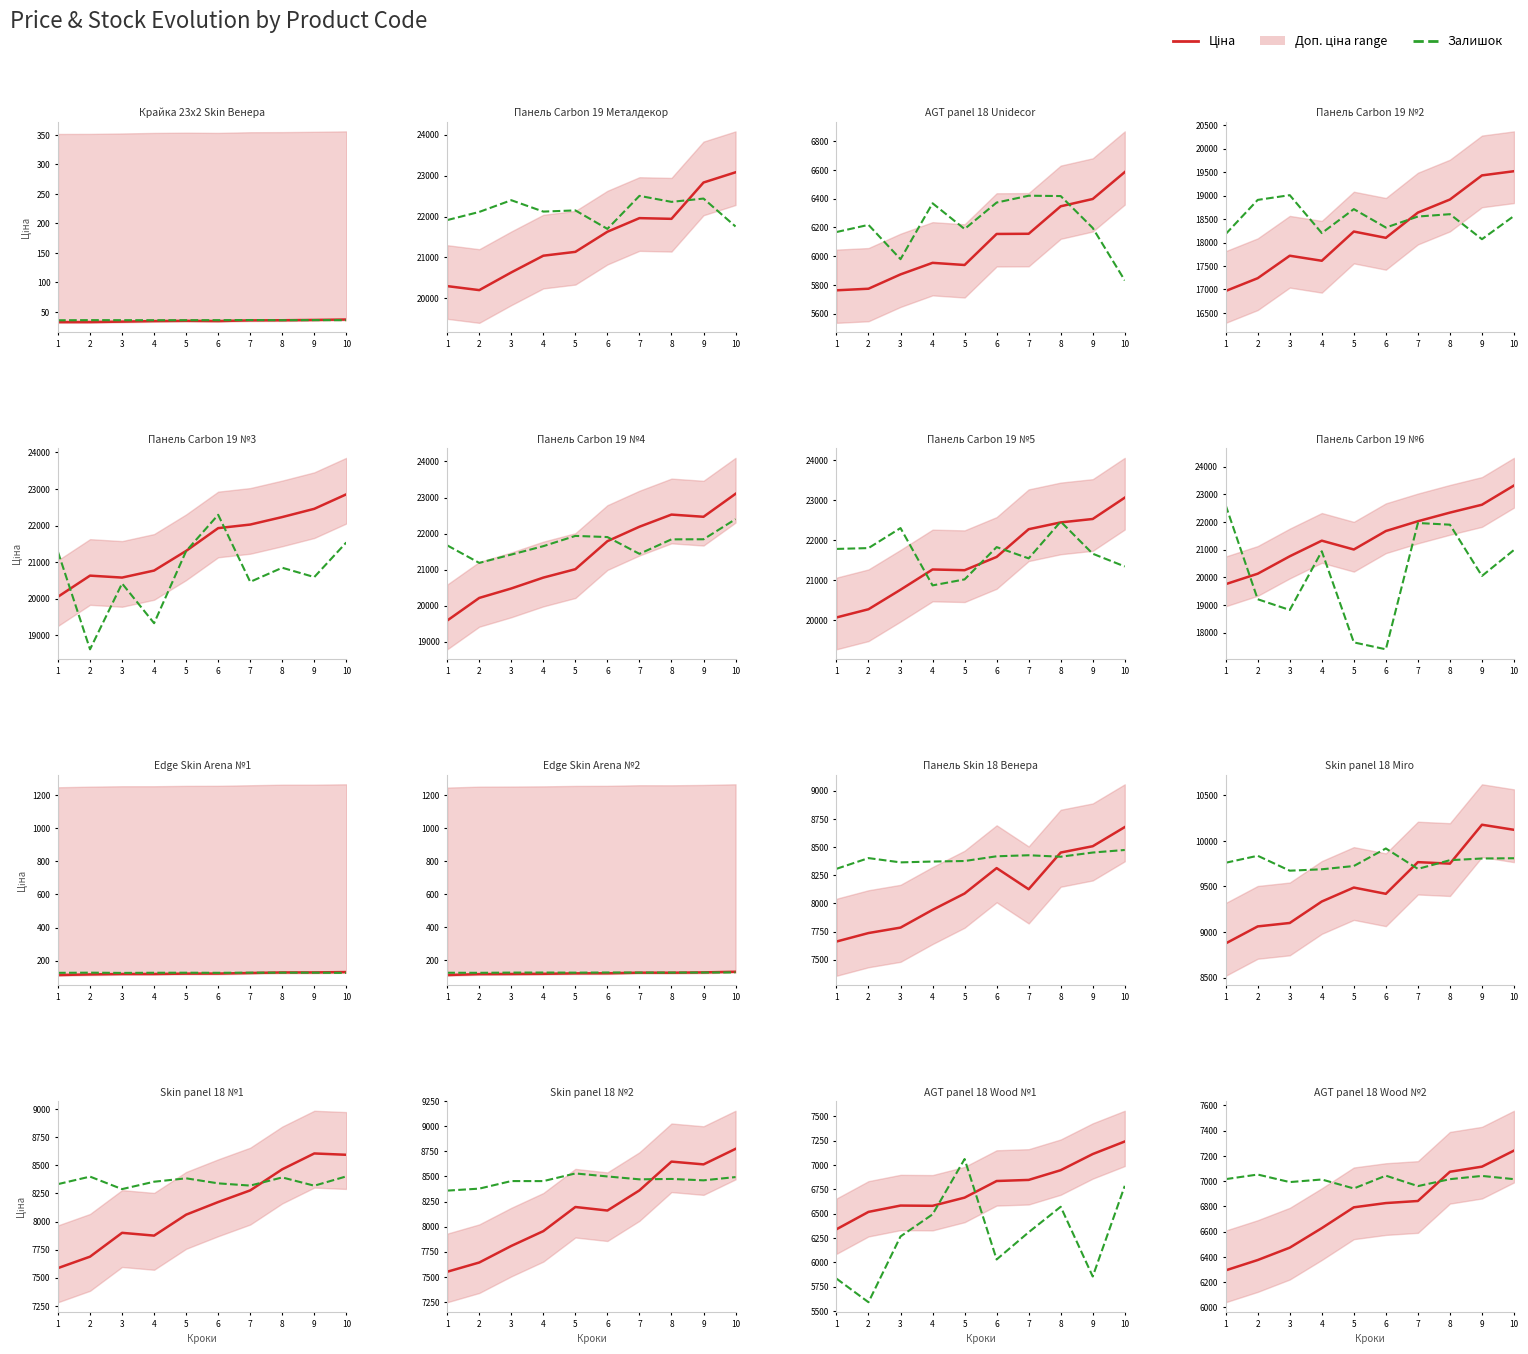

Where do Ціна and Залишок first cross each other?

7 and 8